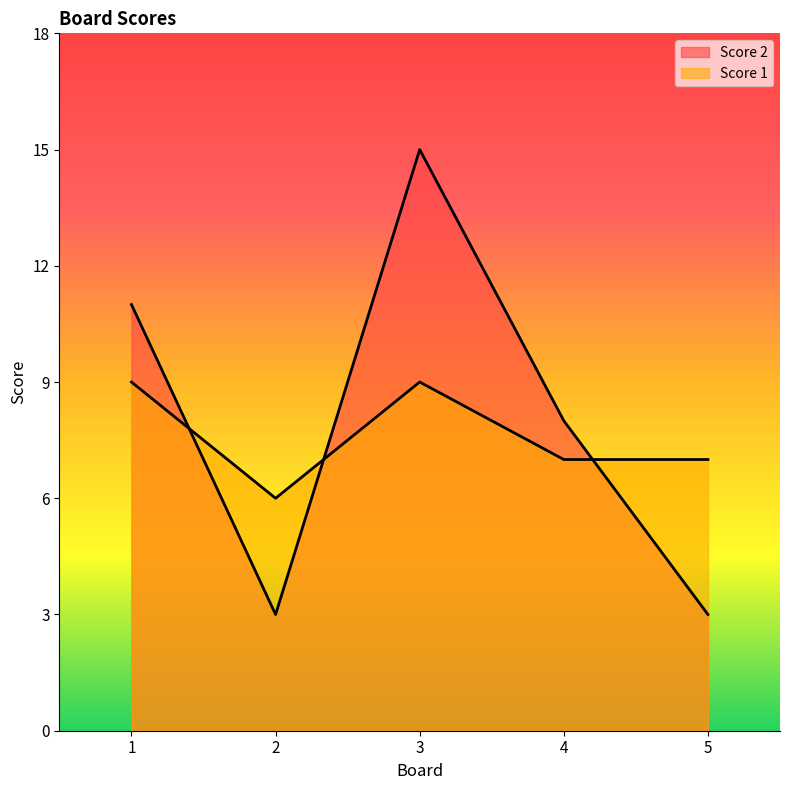

What is the spread (max minus min) of values at 1?

2